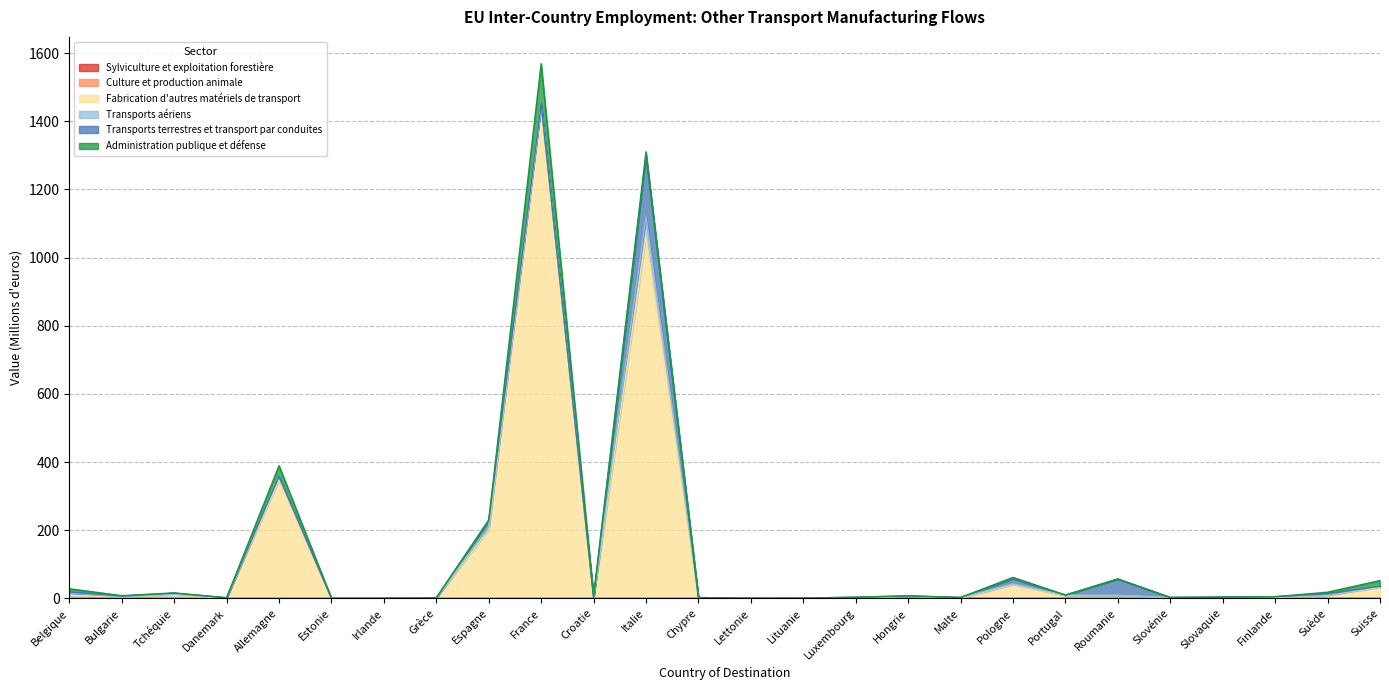

How many interior local peaks does the Administration publique et défense series have?

7